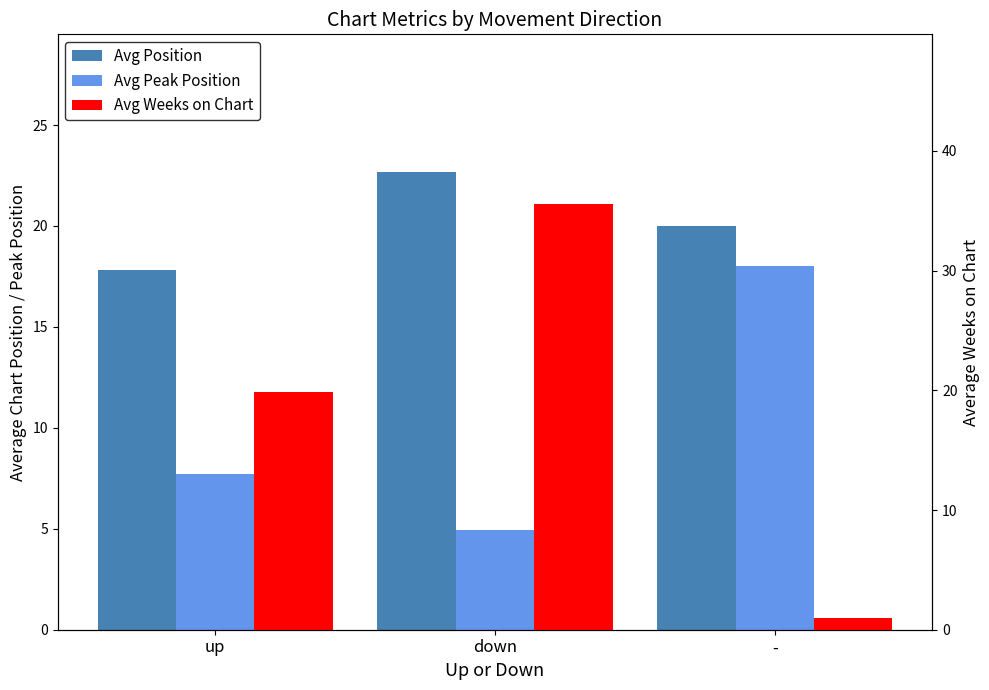

What is the difference between the maximum and minimum values in the Avg Weeks on Chart series?

34.5